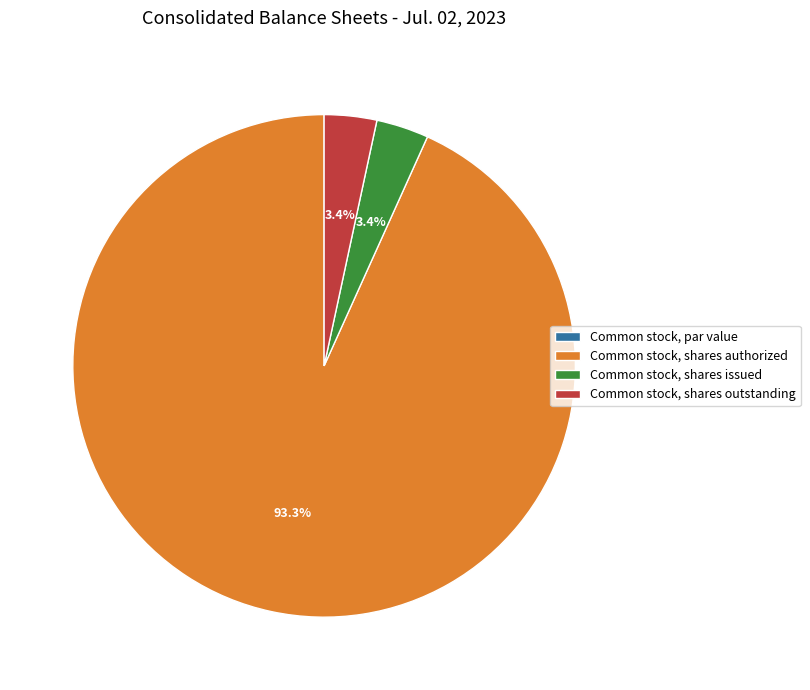

Which category has the biggest portion of the pie?

Common stock, shares authorized